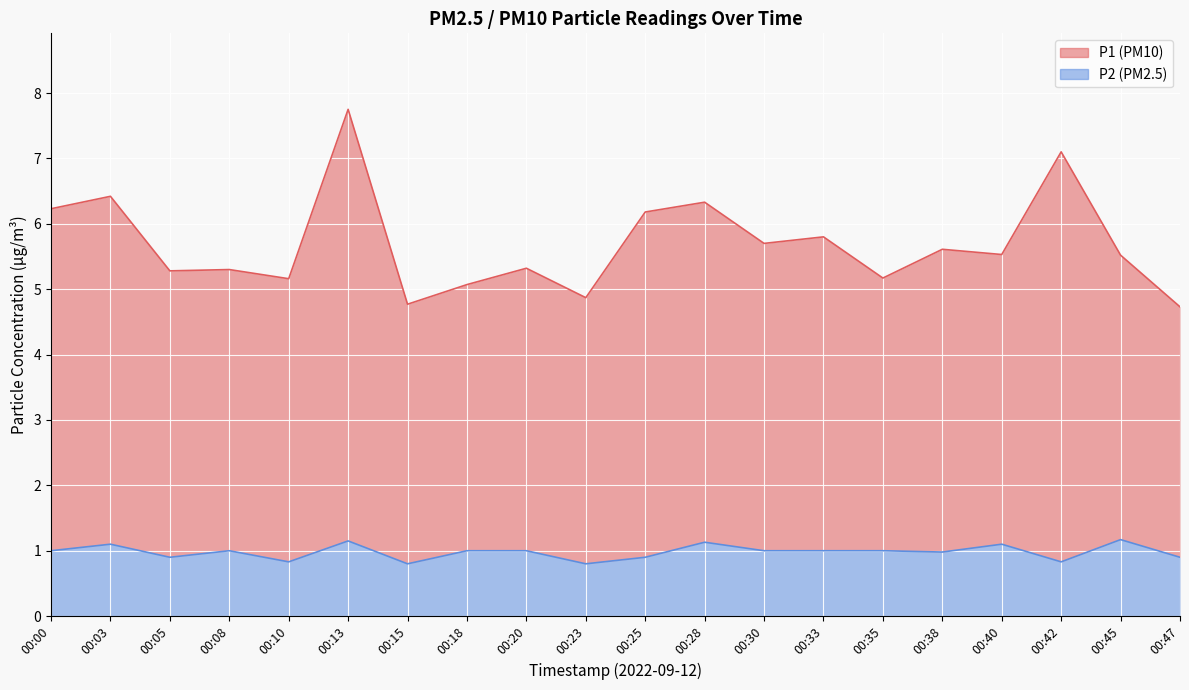

What is the greatest value displayed?

7.8